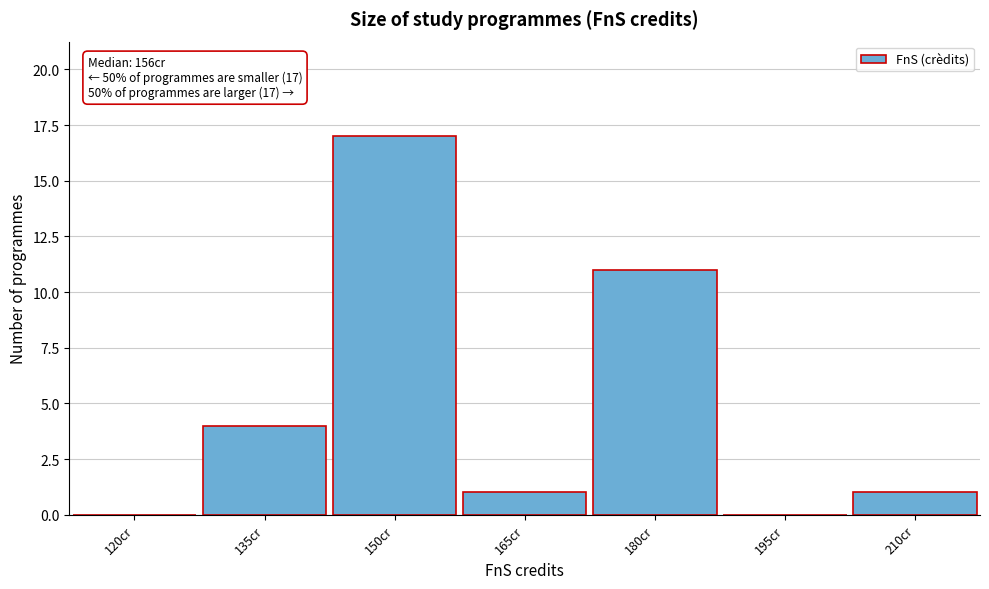

Reading left to right, list all the values displayed in this chart.

120cr=0	135cr=4	150cr=17	165cr=1	180cr=11	195cr=0	210cr=1